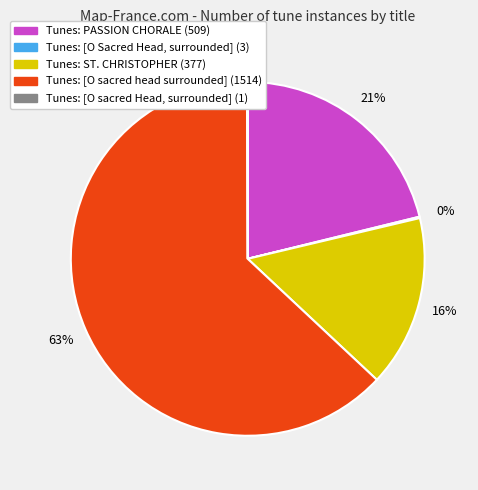

Does any single category account for the majority?

Yes